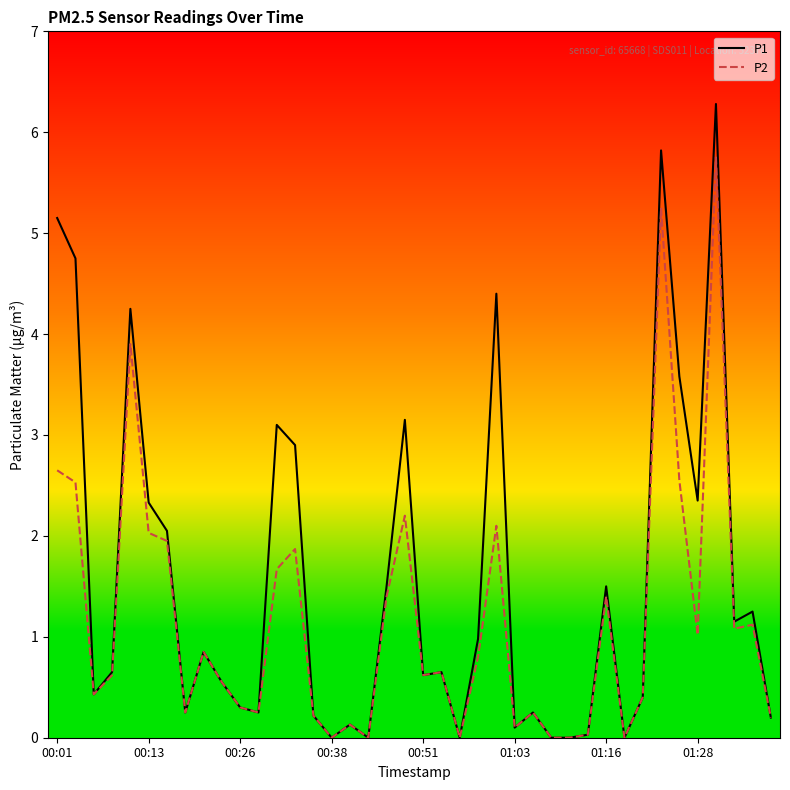

List the series in order of their peak value, lowest first.

P2, P1